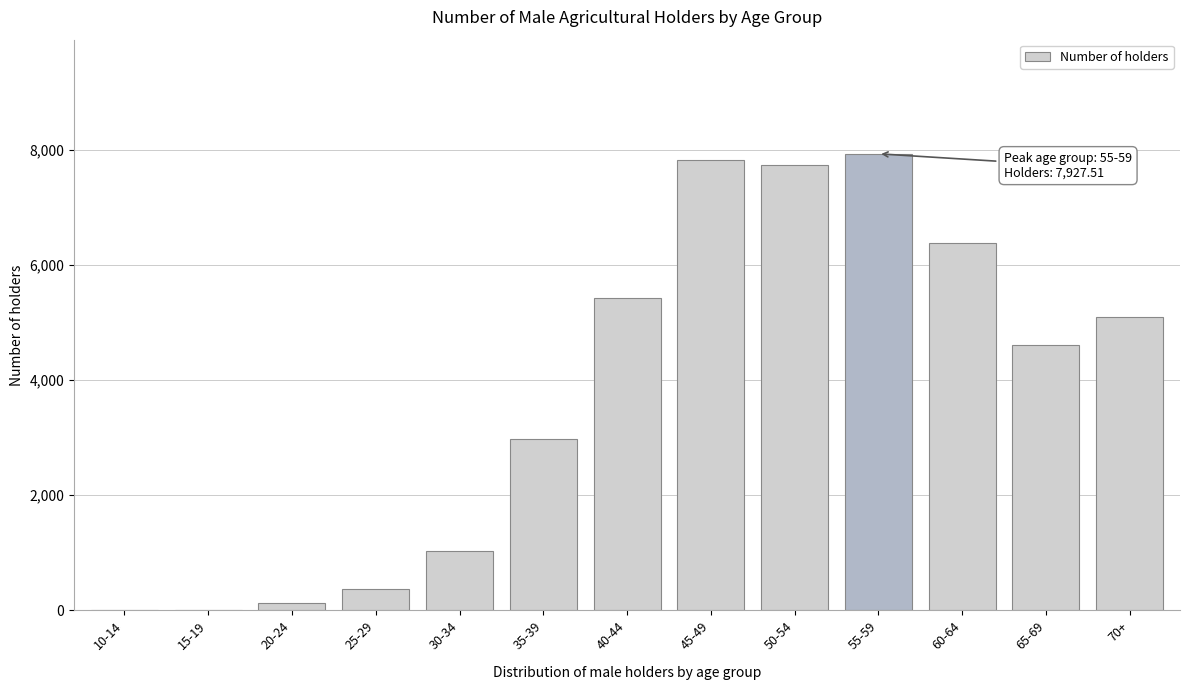

Between 45-49 and 35-39, which is larger?

45-49